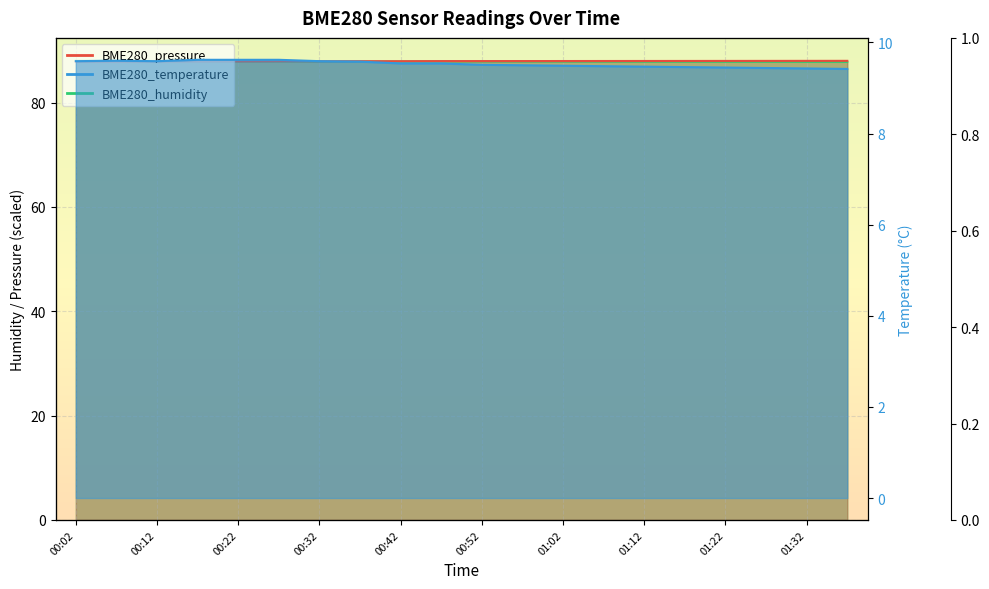

What is the difference between the maximum and minimum values in the BME280_temperature series?

0.2